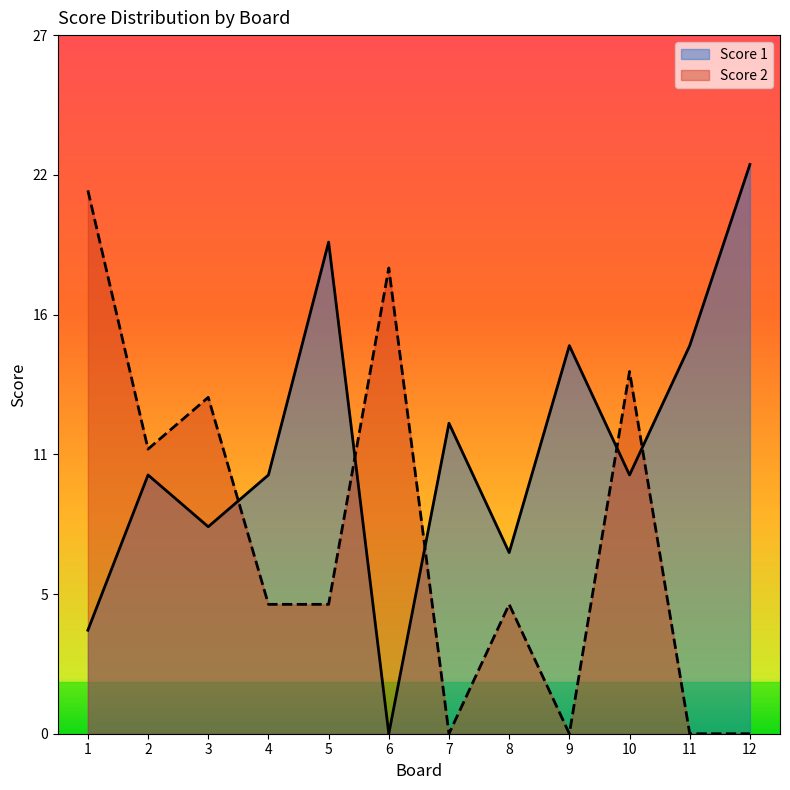

List the series in order of their peak value, highest first.

Score 1, Score 2